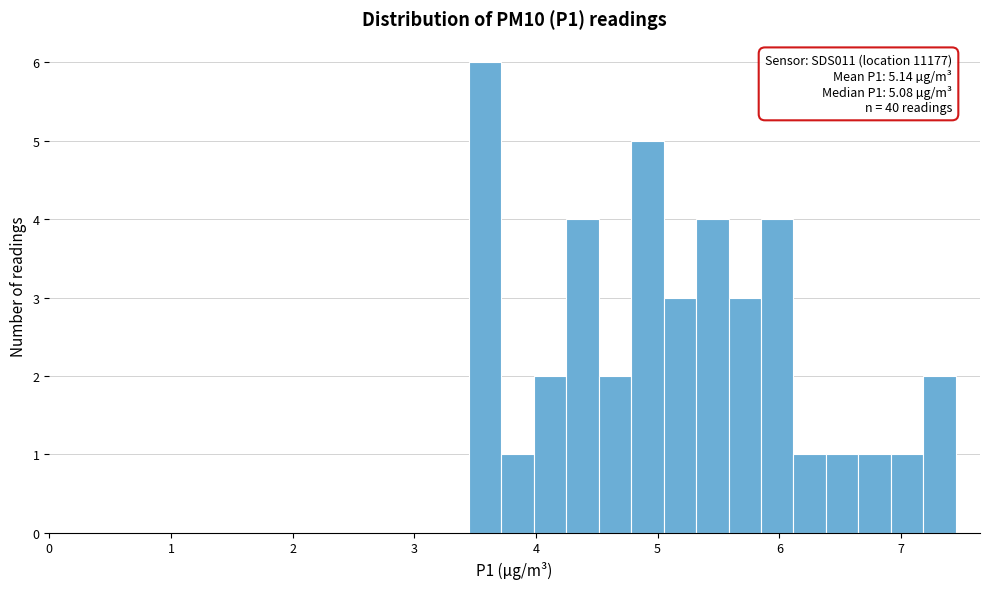

Around what value on the x-axis is the tallest bar? Give the approximate position of its centre, as read against the axis.

3.6